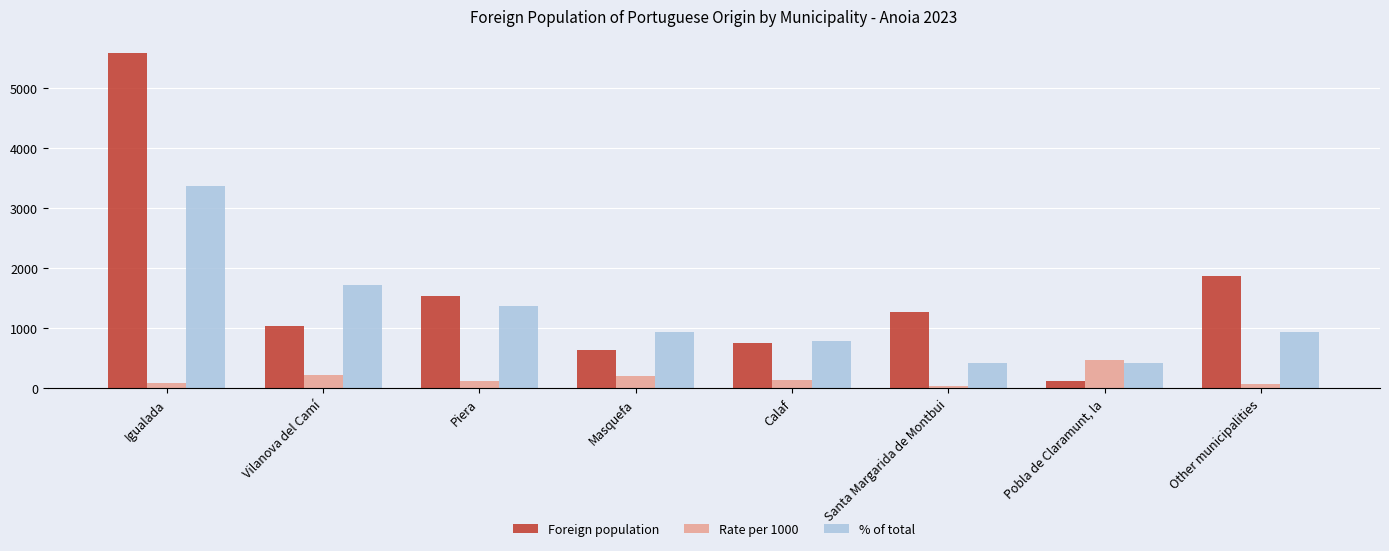

What is the smallest value displayed?

47